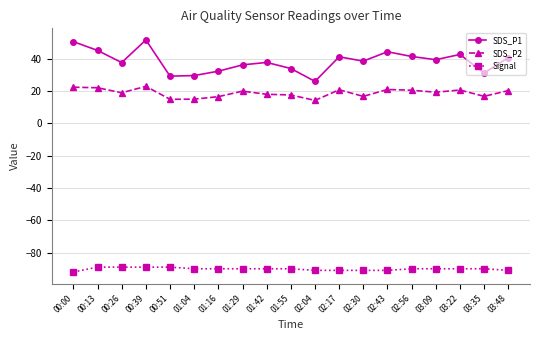

List the series in order of their peak value, highest first.

SDS_P1, SDS_P2, Signal